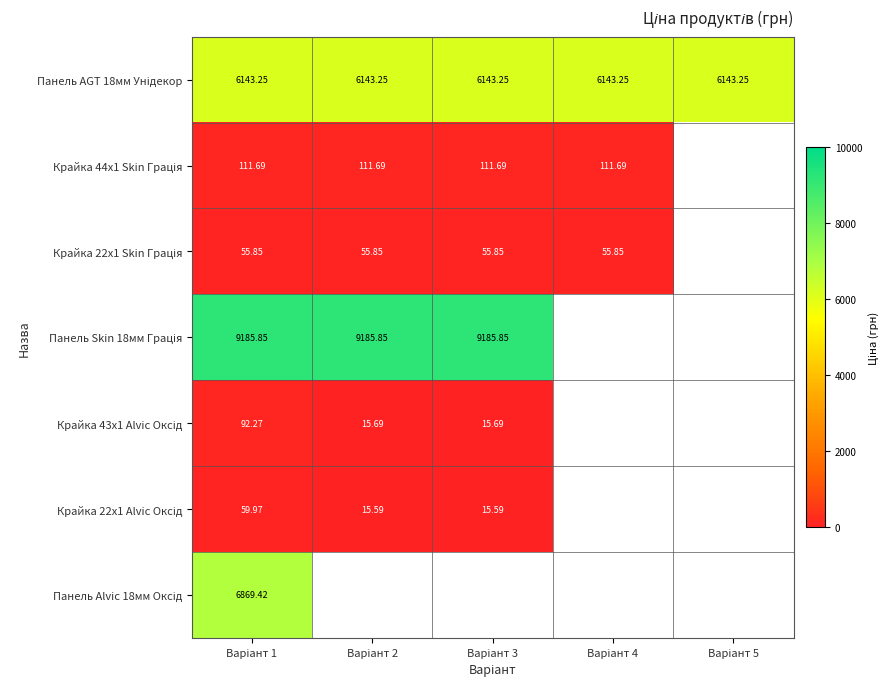

At which label does Крайка 22x1 Alvic Оксід reach its minimum?

Варіант 2